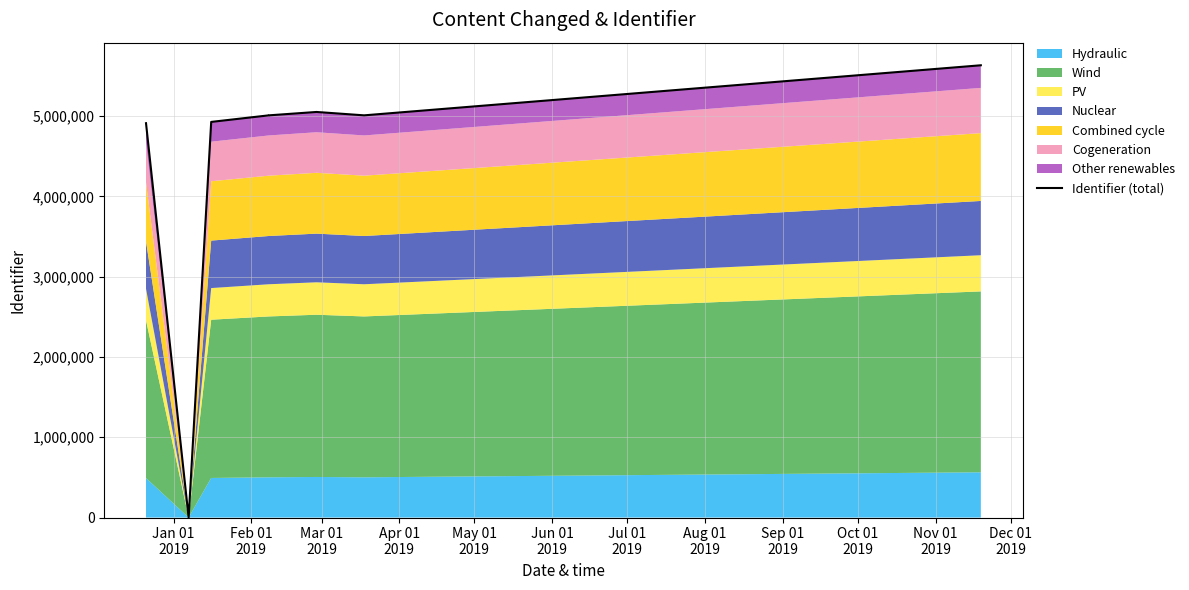

What is the greatest value displayed?

5633958